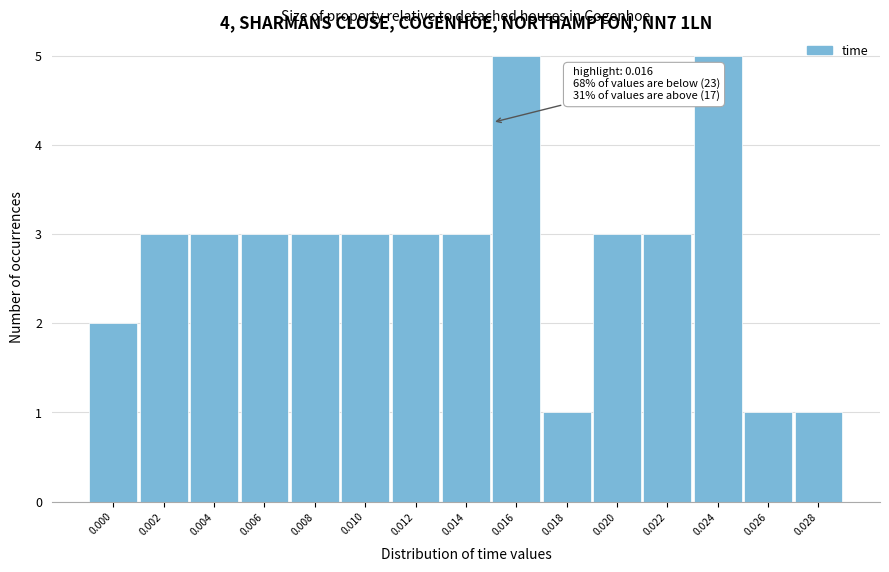

Reading left to right, transcribe all the data shown in this chart.

0.000=2	0.002=3	0.004=3	0.006=3	0.008=3	0.010=3	0.012=3	0.014=3	0.016=5	0.018=1	0.020=3	0.022=3	0.024=5	0.026=1	0.028=1